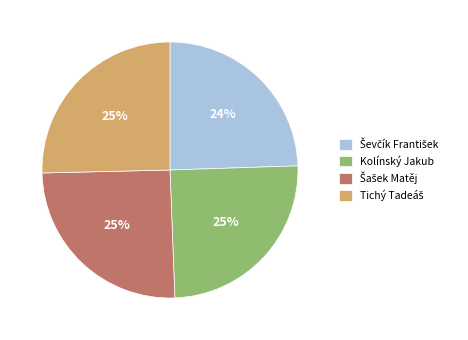

What percentage is the Kolínský Jakub slice, to the nearest percent?

25%